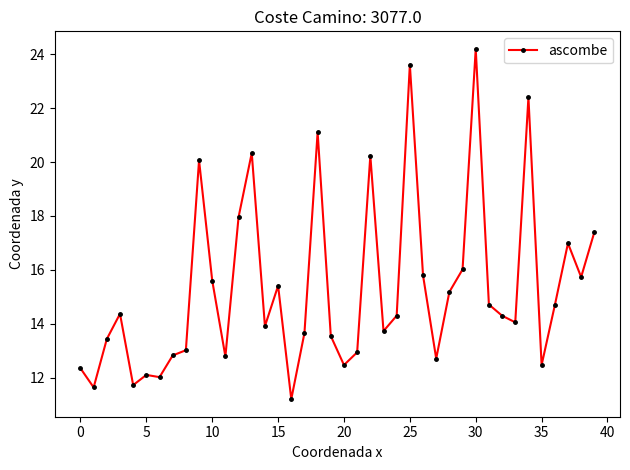

What is the value of the 29th point from the left?

15.2